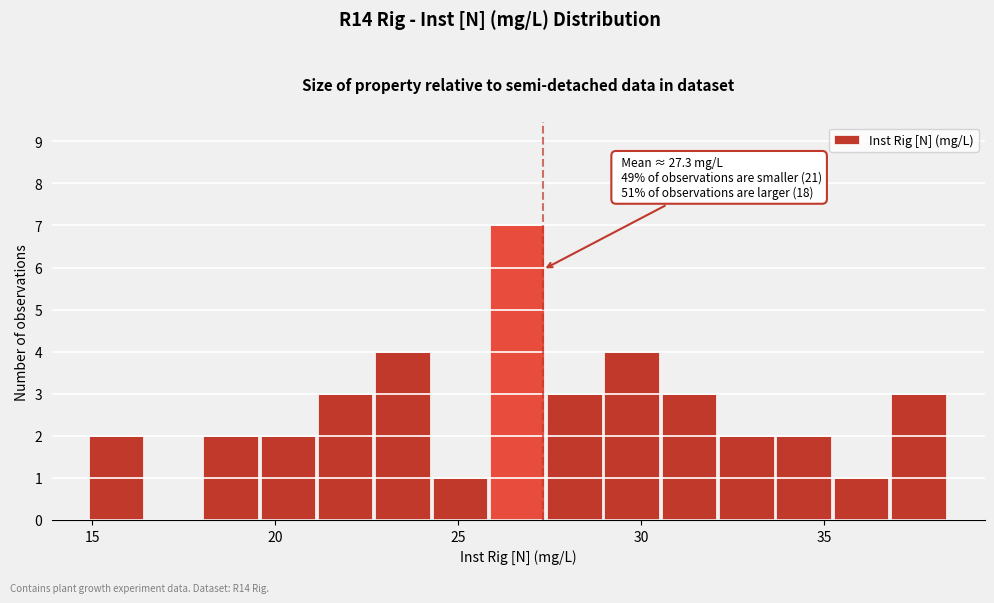

Read against the x-axis, roughly where is the centre of the tallest bar?

26.5